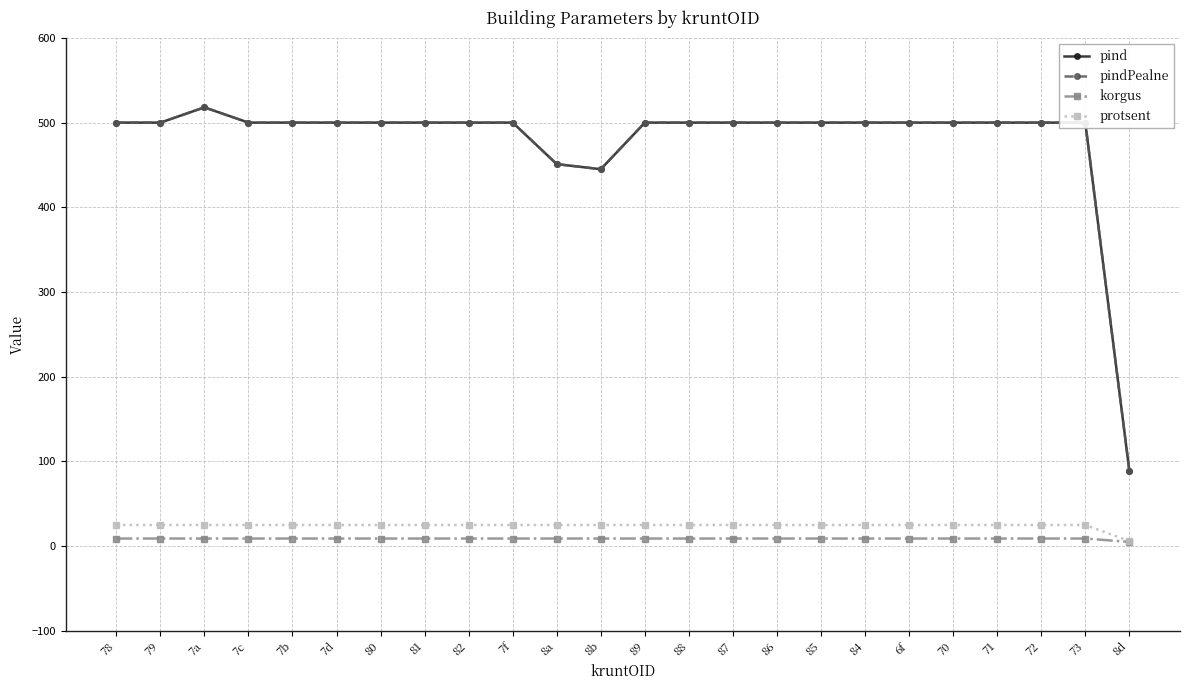

Is this an area chart (filled region under the line)?

No